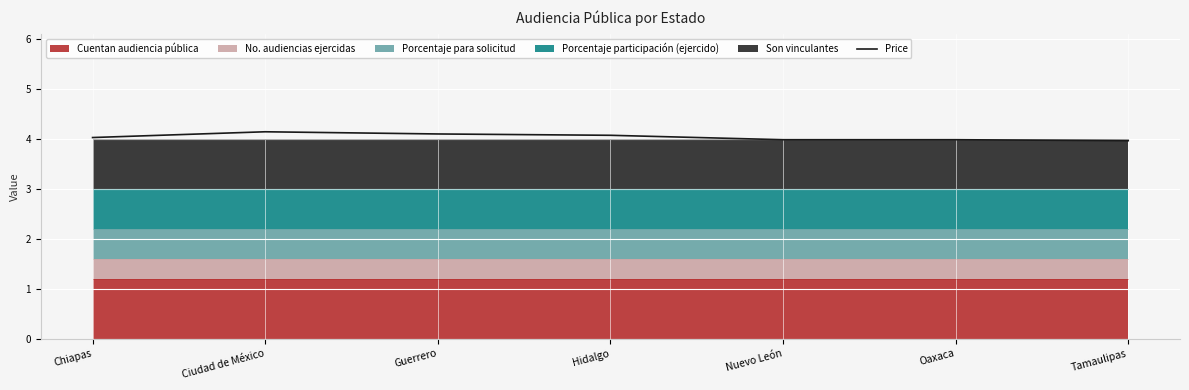

What is the difference between the second highest and second lowest values?

0.1